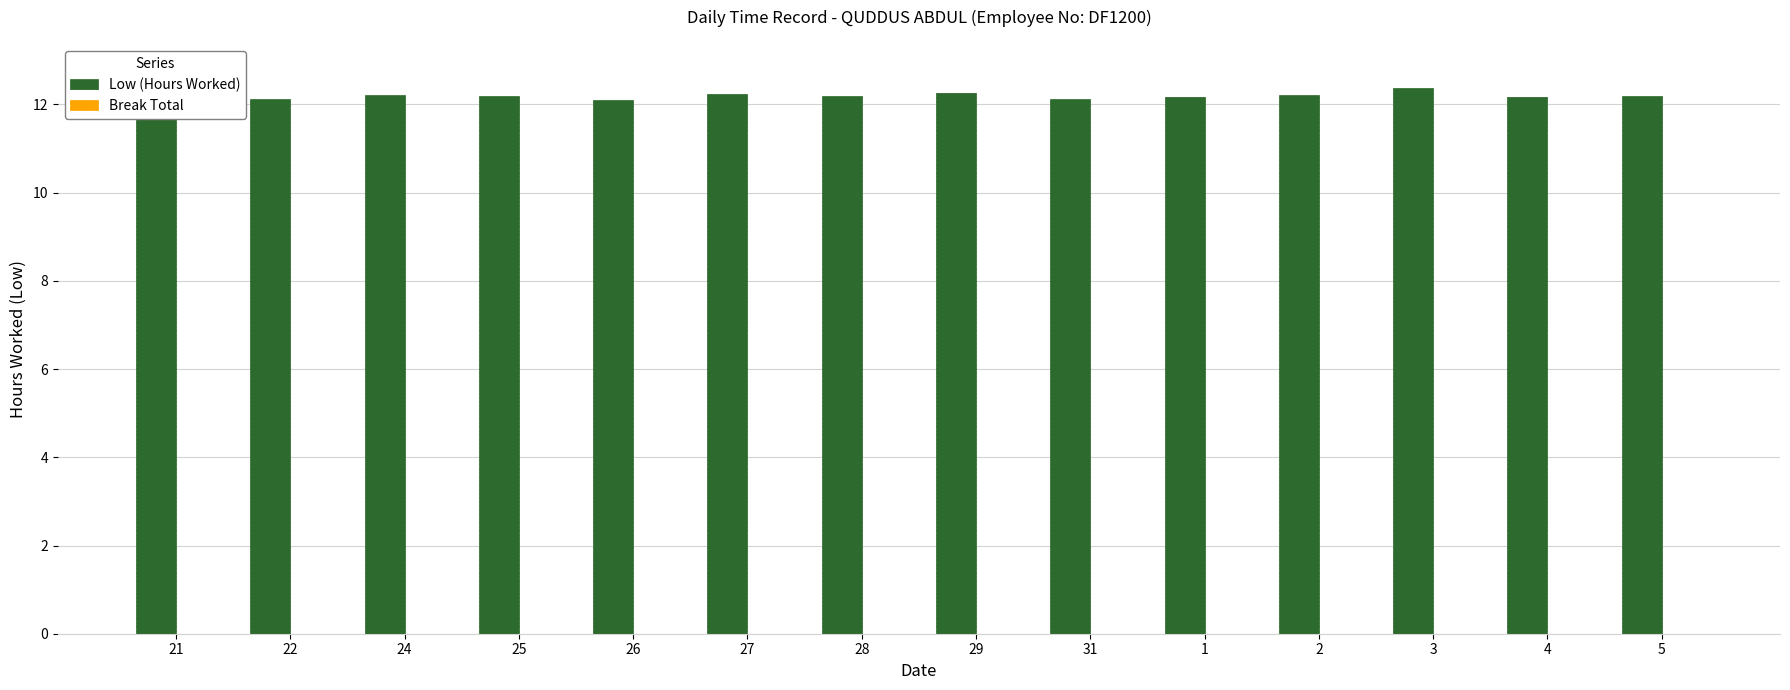

Approximately how many times larger is the value at 31 compared to 5?

1.0